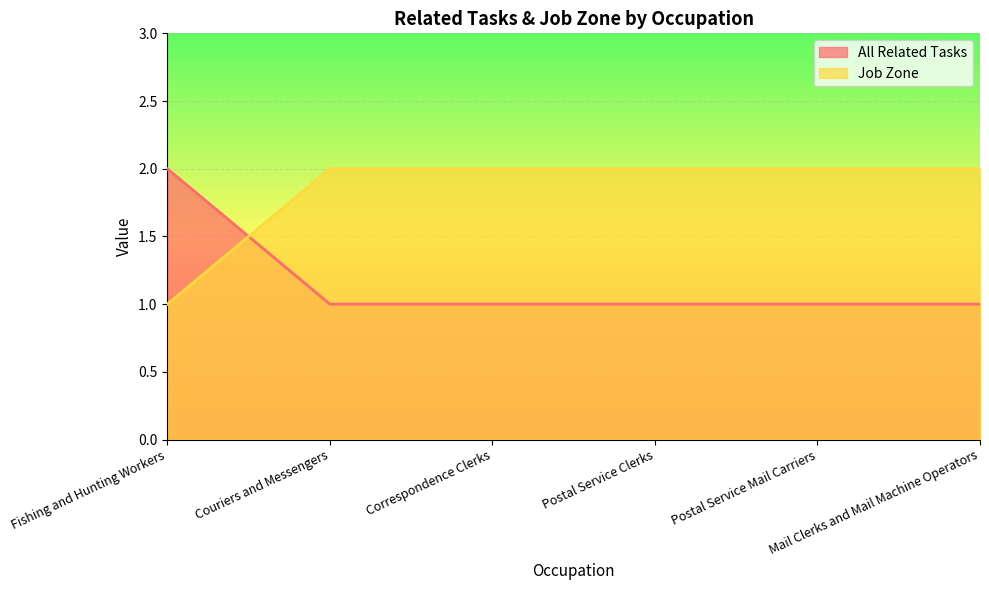

How many lines are shown in the chart?

2